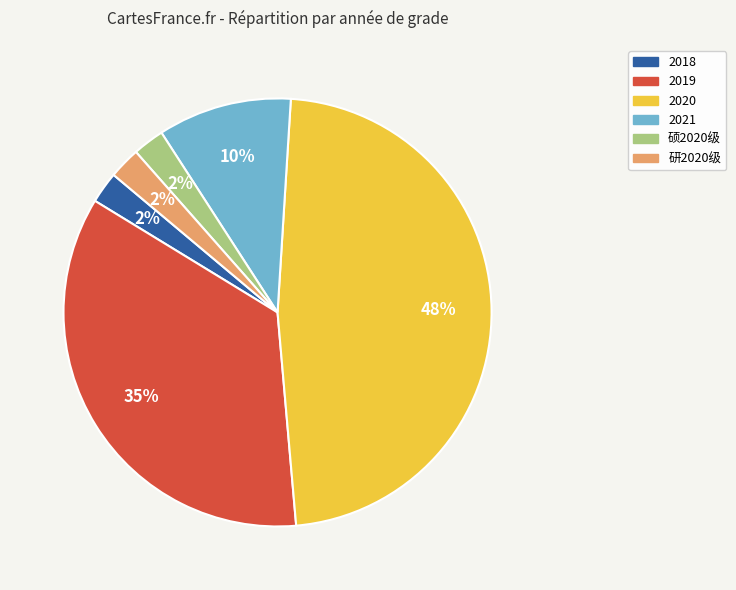

Does any single category account for the majority?

No